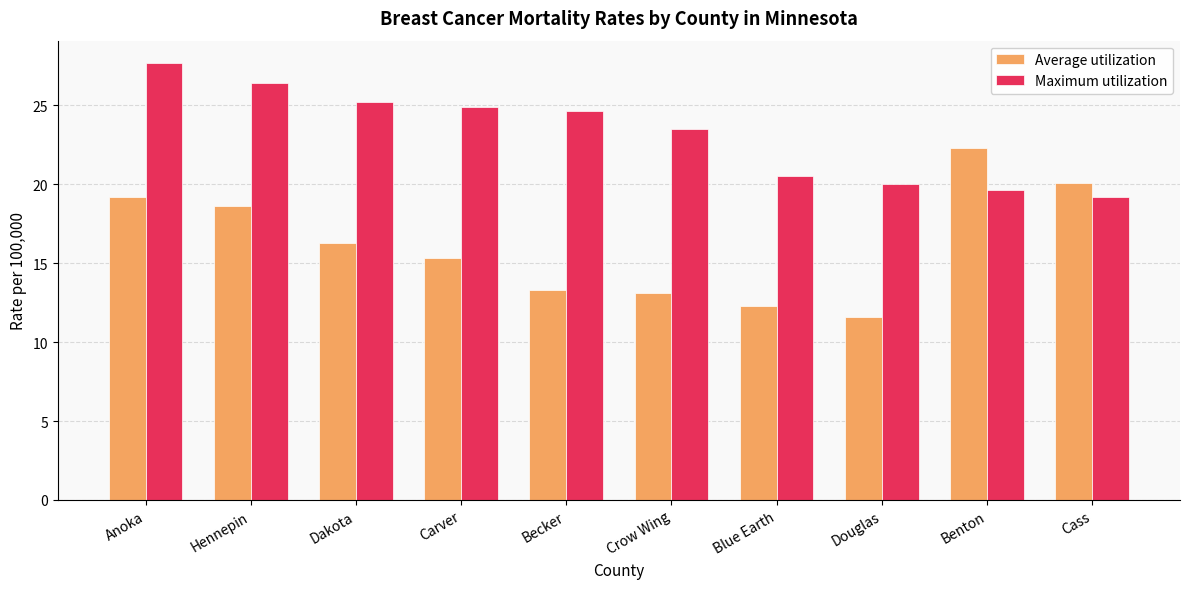

How many groups of bars are there?

10